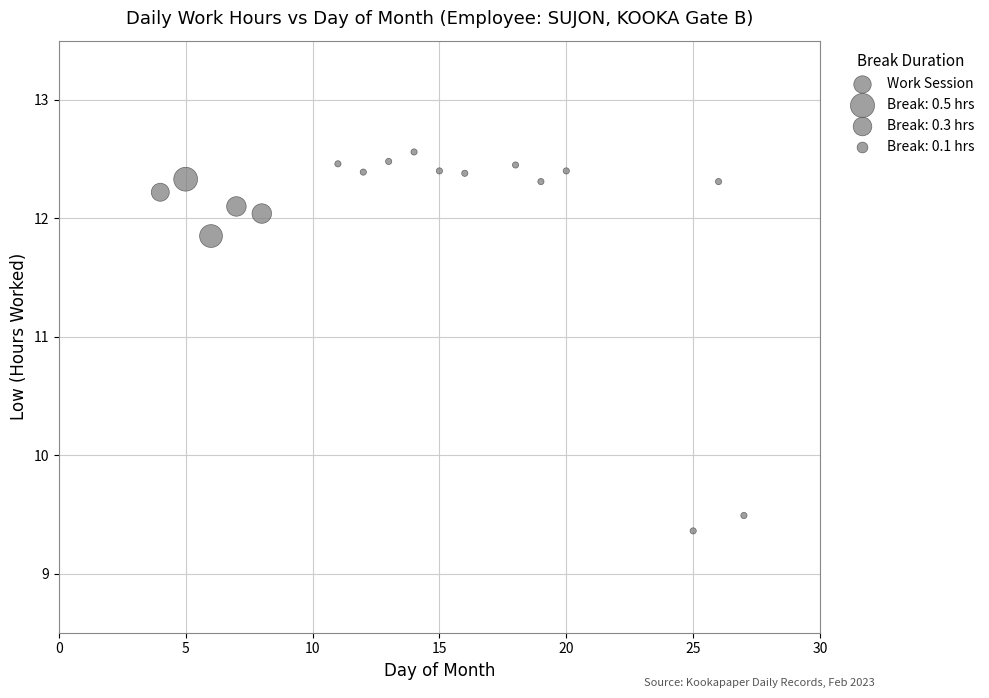

What is the range of X values (max minus min)?

23.0